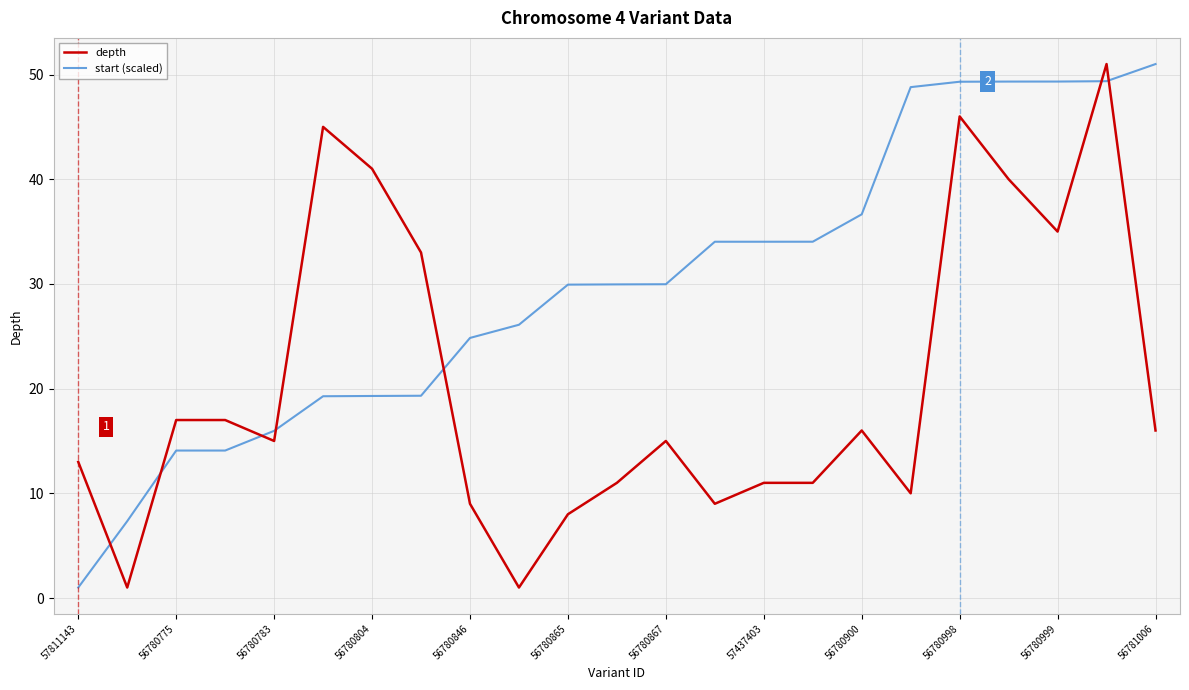

True or false: depth has more than 2 points higher than both neighbors.

True